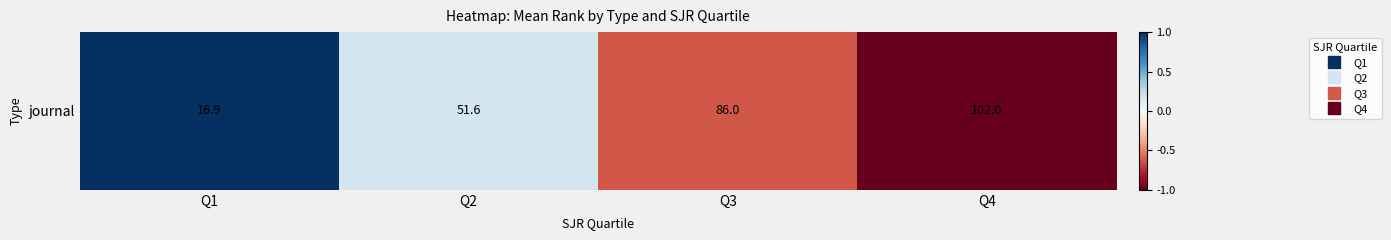

True or false: the data shows -0.3 at Q3.

False